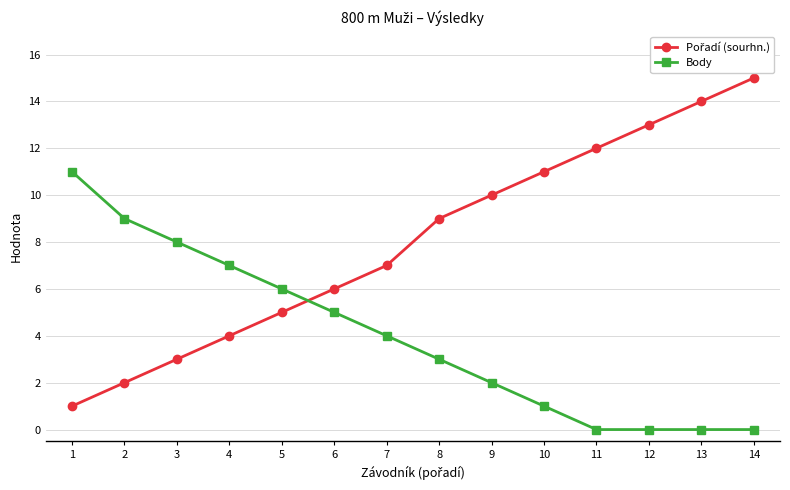

True or false: Body has more than 1 interior local peaks.

False